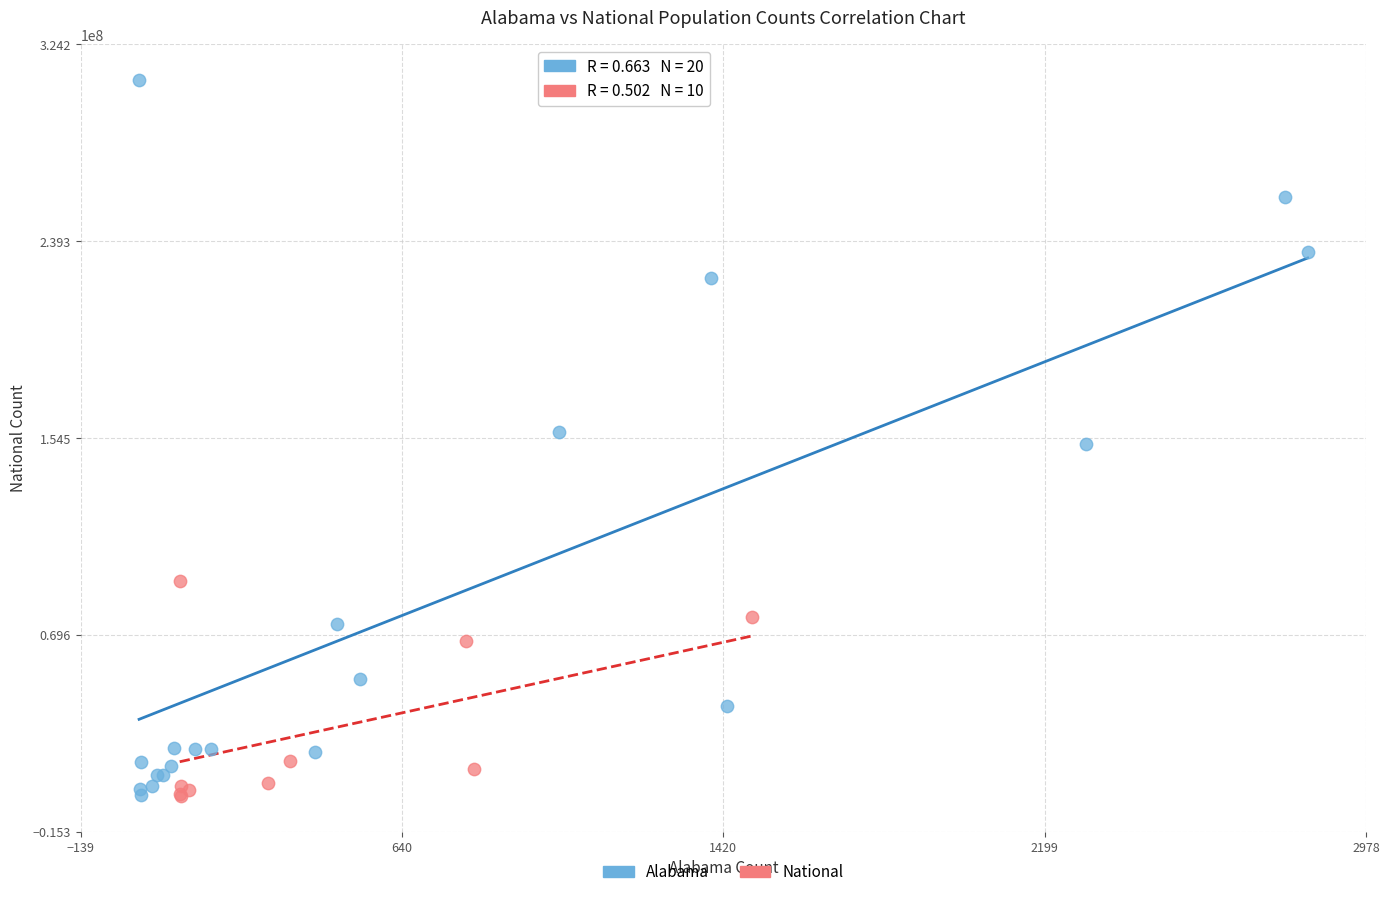

Which series has the largest Y range (max minus min)?

Alabama